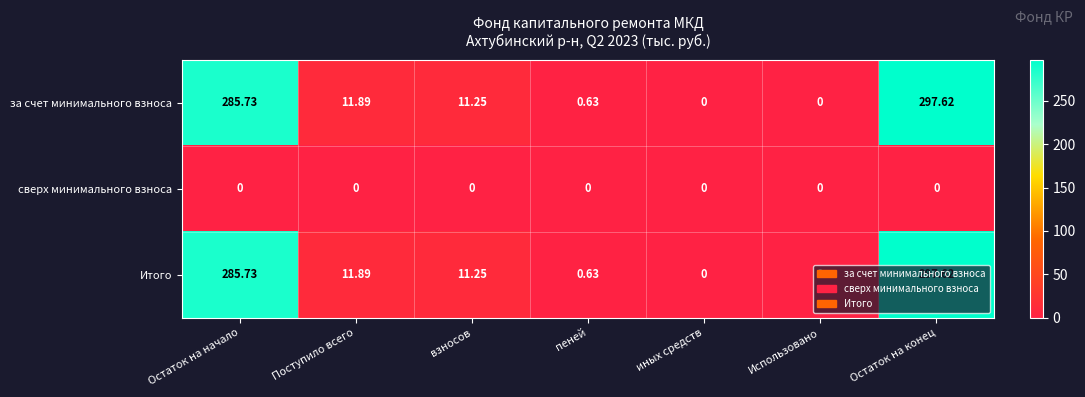

At which category does the chart reach its peak across all series?

Остаток на конец